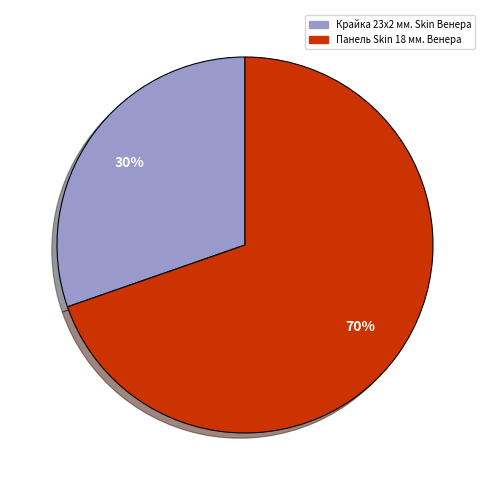

Combined, do Панель Skin 18 мм. Венера and Крайка 23x2 мм. Skin Венера account for over 50%?

Yes